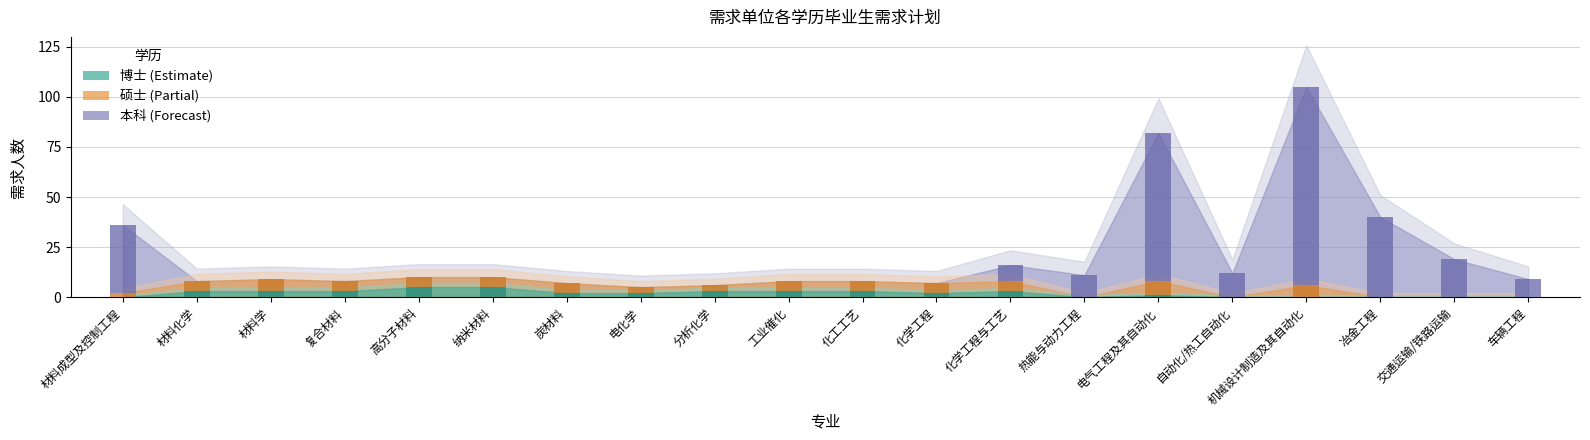

Reading right to left, transcribe all the data shown in this chart.

博士: 车辆工程=0	交通运输/铁路运输=0	冶金工程=0	机械设计制造及其自动化=0	自动化/热工自动化=0	电气工程及其自动化=1	热能与动力工程=0	化学工程与工艺=3	化学工程=2	化工工艺=3	工业催化=3	分析化学=3	电化学=2	炭材料=2	纳米材料=5	高分子材料=5	复合材料=3	材料学=3	材料化学=3	材料成型及控制工程=0
硕士: 车辆工程=0	交通运输/铁路运输=0	冶金工程=0	机械设计制造及其自动化=6	自动化/热工自动化=0	电气工程及其自动化=7	热能与动力工程=0	化学工程与工艺=5	化学工程=5	化工工艺=5	工业催化=5	分析化学=3	电化学=3	炭材料=5	纳米材料=5	高分子材料=5	复合材料=5	材料学=6	材料化学=5	材料成型及控制工程=2
本科: 车辆工程=9	交通运输/铁路运输=19	冶金工程=40	机械设计制造及其自动化=99	自动化/热工自动化=12	电气工程及其自动化=74	热能与动力工程=11	化学工程与工艺=8	化学工程=0	化工工艺=0	工业催化=0	分析化学=0	电化学=0	炭材料=0	纳米材料=0	高分子材料=0	复合材料=0	材料学=0	材料化学=0	材料成型及控制工程=34